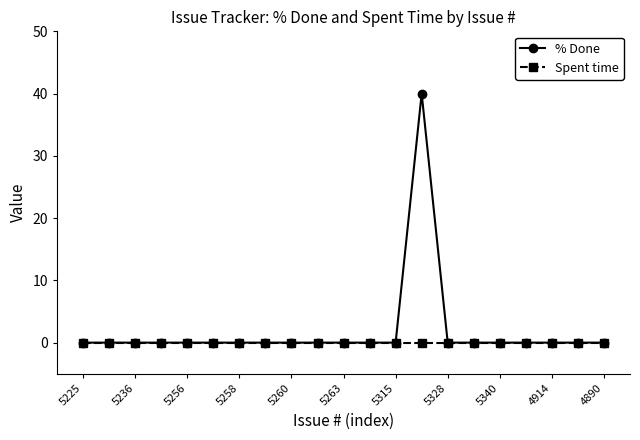

How many distinct data groups are displayed?

2